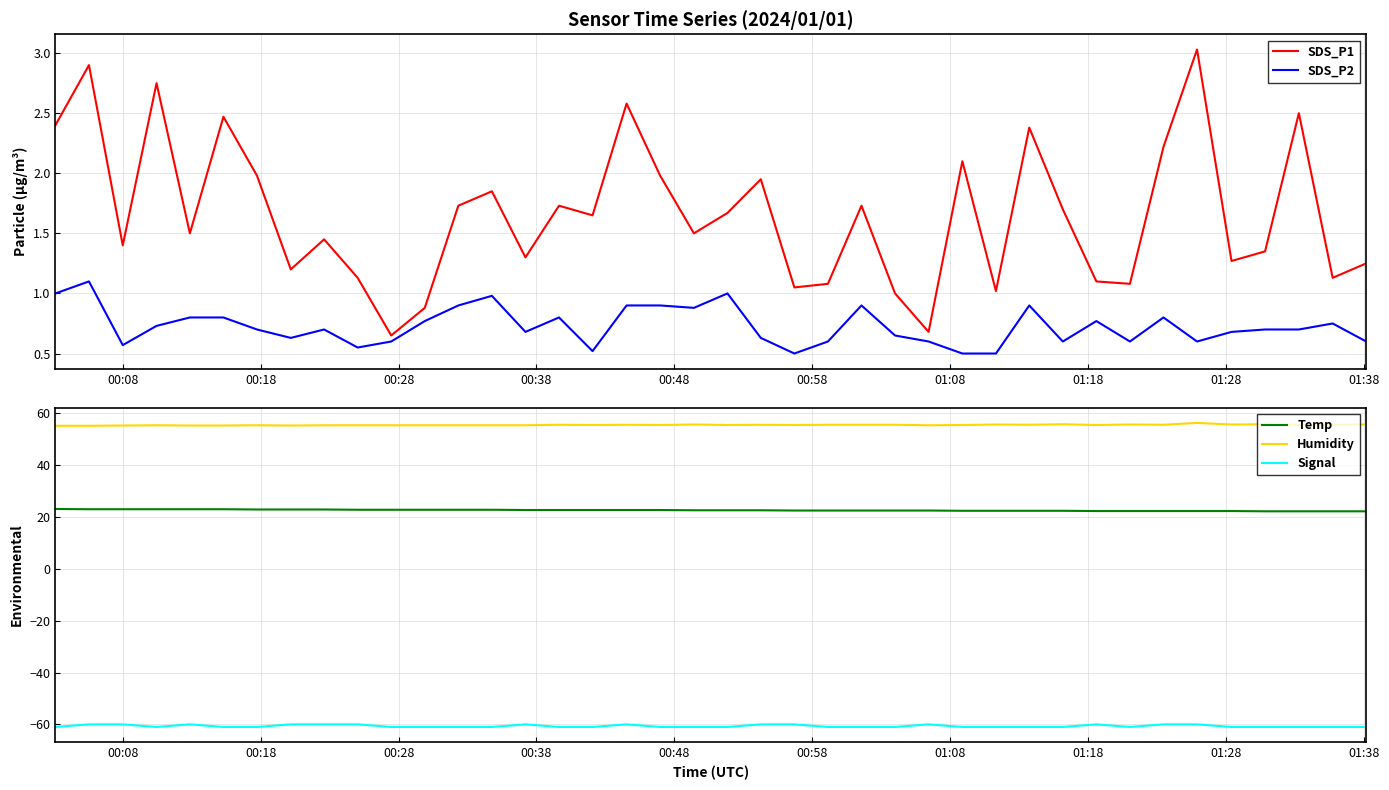

Which series has the largest total across all categories?

Humidity